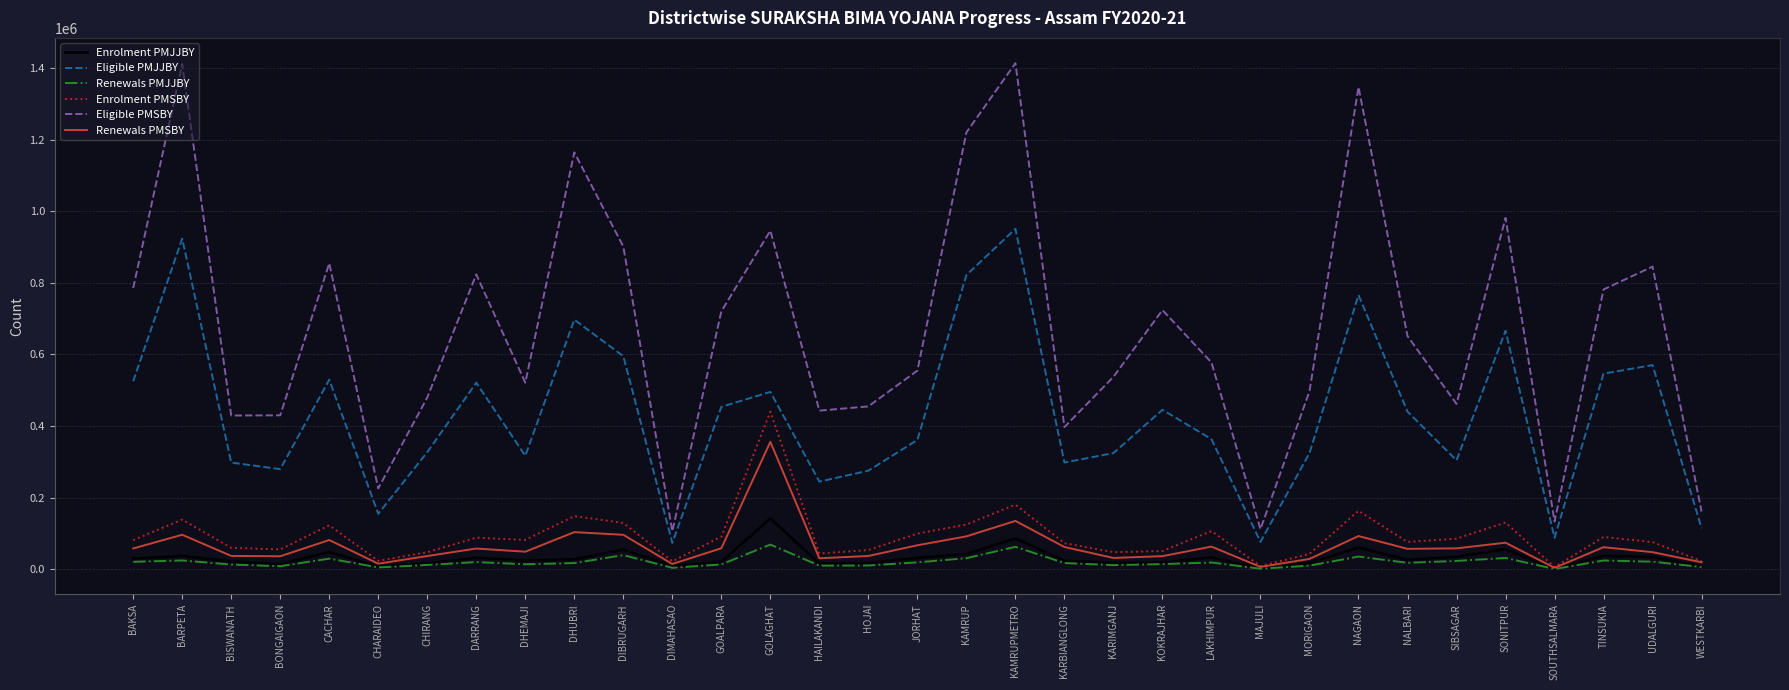

How many lines are shown in the chart?

6